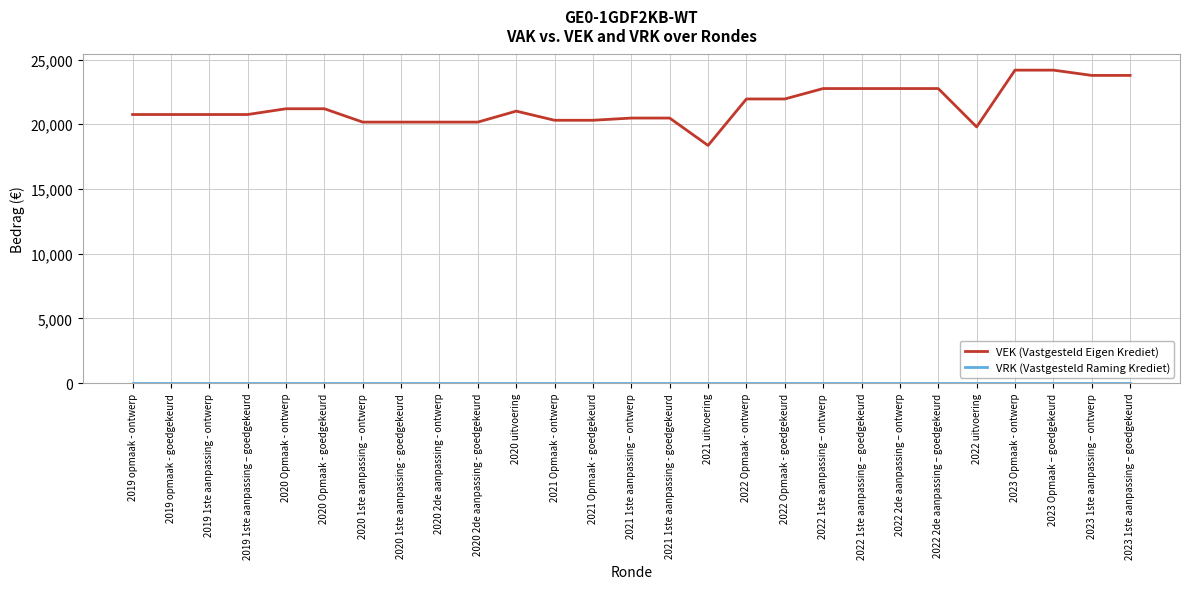

Which series changed the most between 2019 1ste aanpassing – goedgekeurd and 2023 Opmaak - ontwerp?

VEK (Vastgesteld Eigen Krediet)